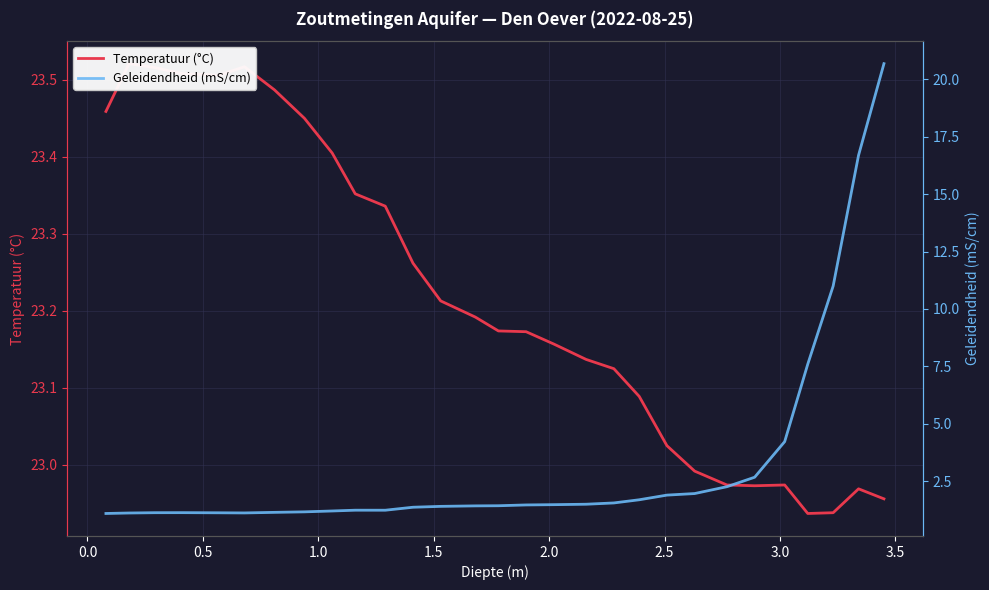

What is the sum of all Geleidendheid (mS/cm) values?

95.0